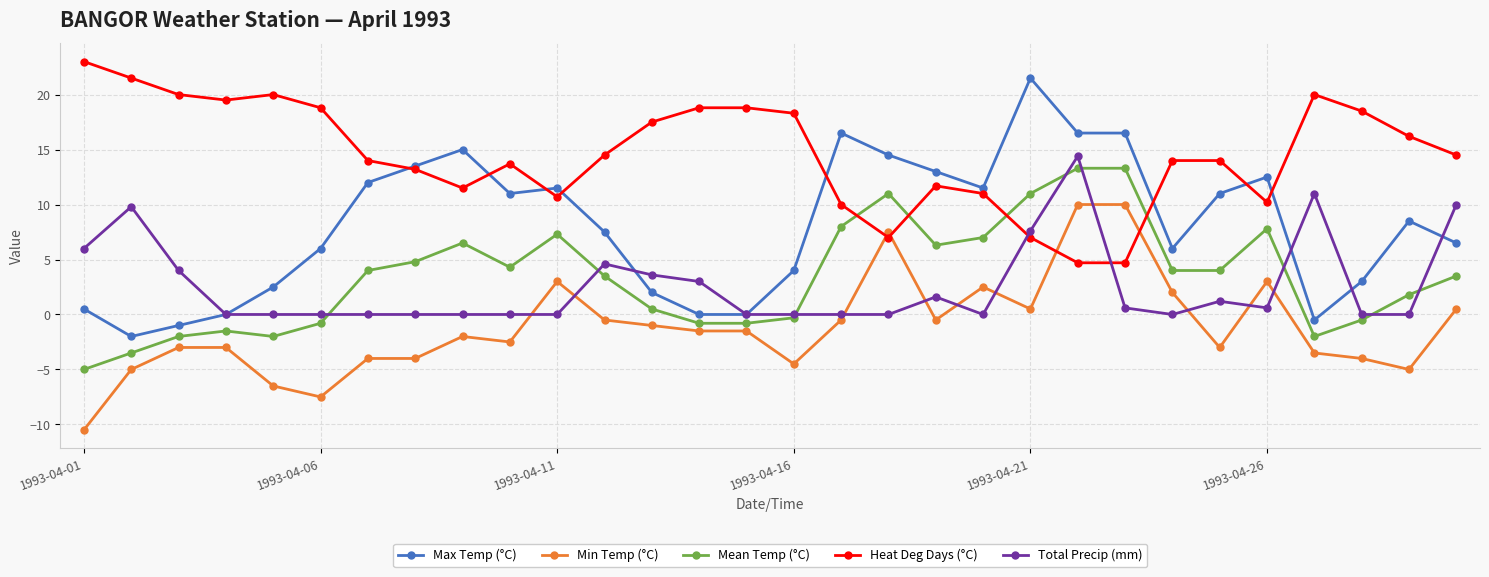

Which series has the largest total across all categories?

Heat Deg Days (°C)